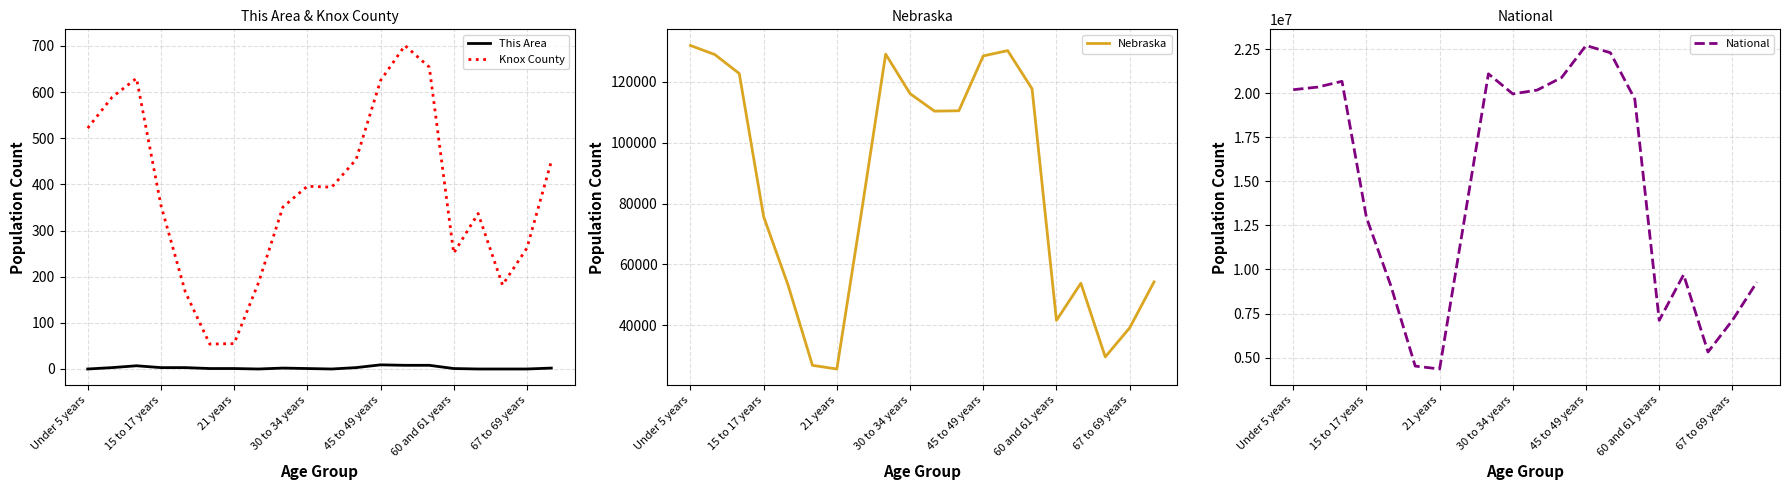

True or false: Knox County and This Area intersect in this chart.

False